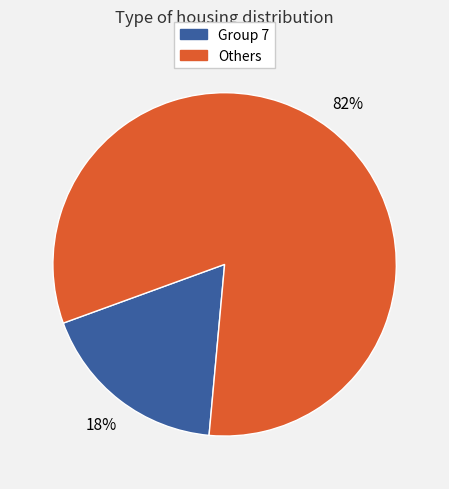

Combined, do Group 7 and Others account for over 50%?

Yes